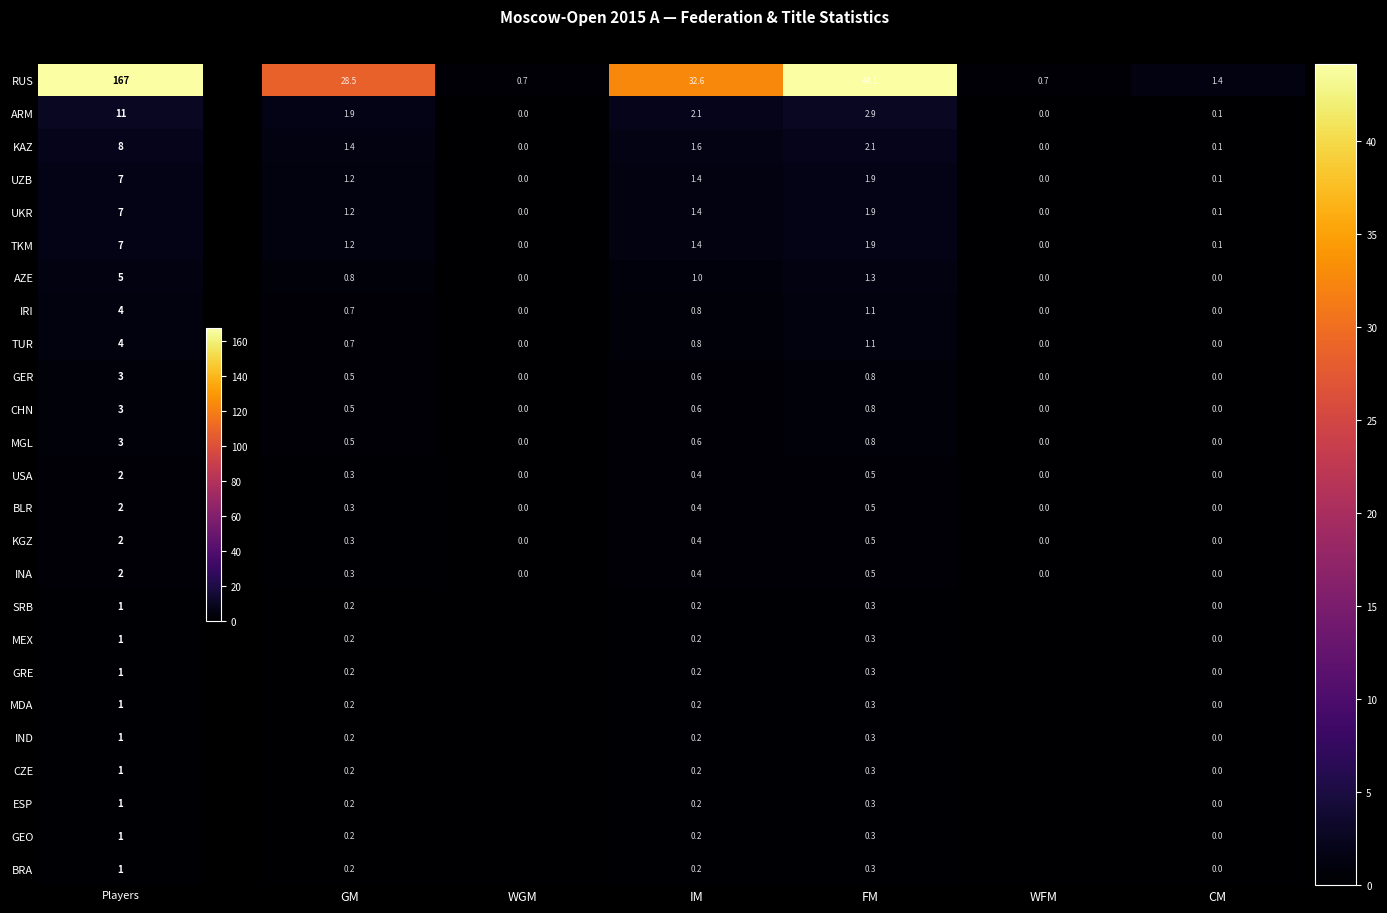

What is the spread (max minus min) of values at GM?

28.3